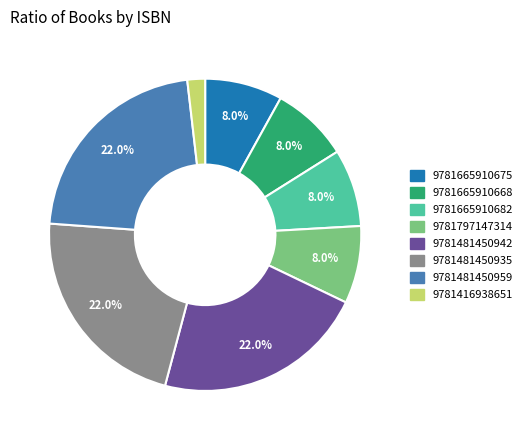

What is the ratio of the value at 9781481450942 to the value at 9781481450935?

1.0